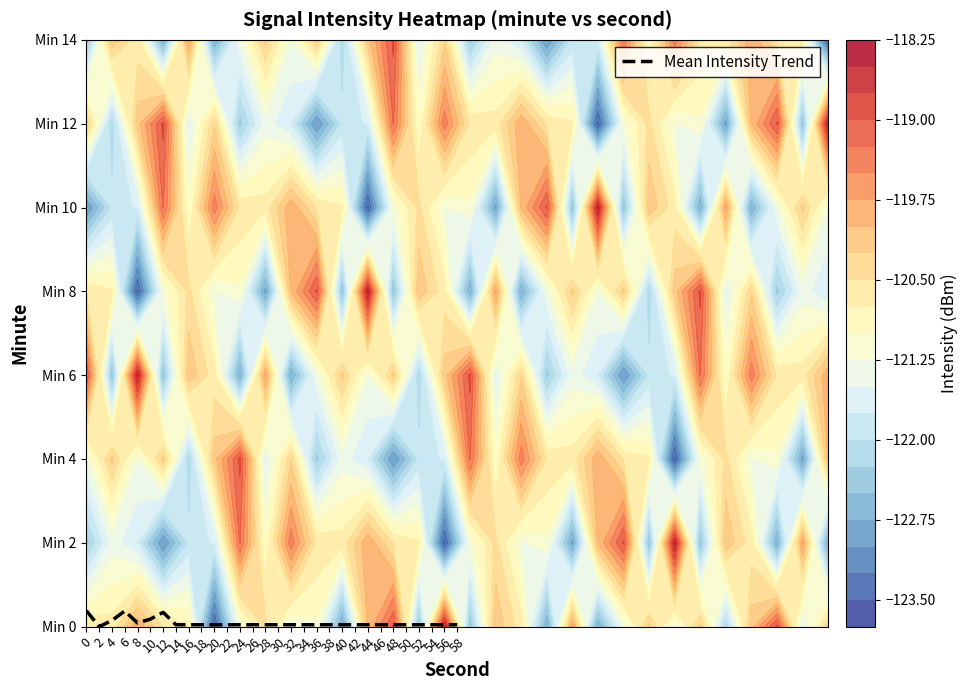

Rank the categories by value from highest to lowest.

0, 6, 12, 10, 4, 8, 14, 16, 18, 20, 22, 24, 26, 28, 30, 32, 34, 36, 38, 40, 42, 44, 46, 48, 50, 52, 54, 56, 58, 2